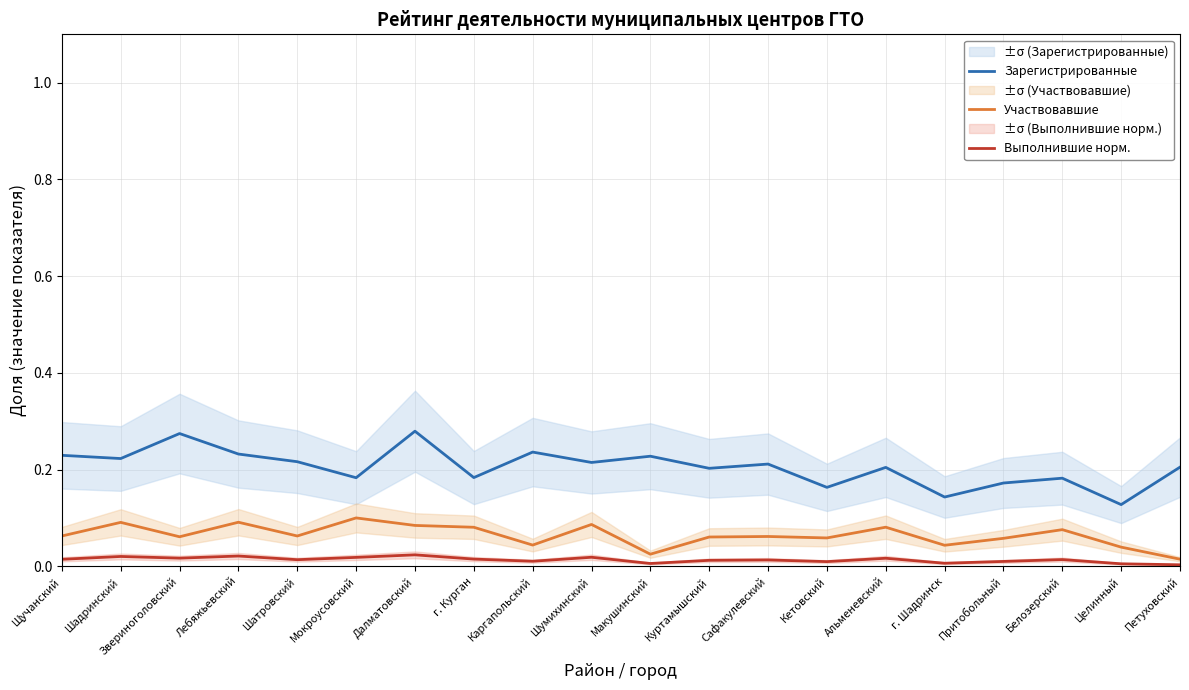

The value of Участвовавшие at Шатровский is 0.0. True or false?

False